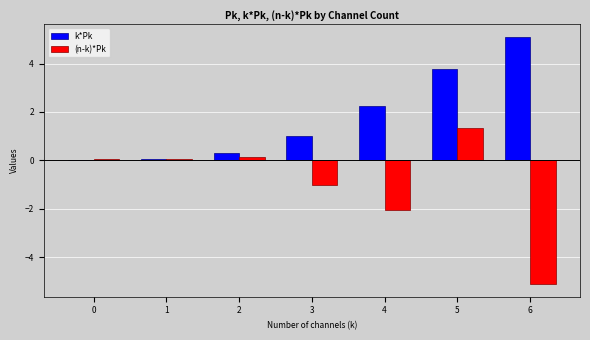

Is it true that (n-k)*Pk equals -2.1 at 4?

True